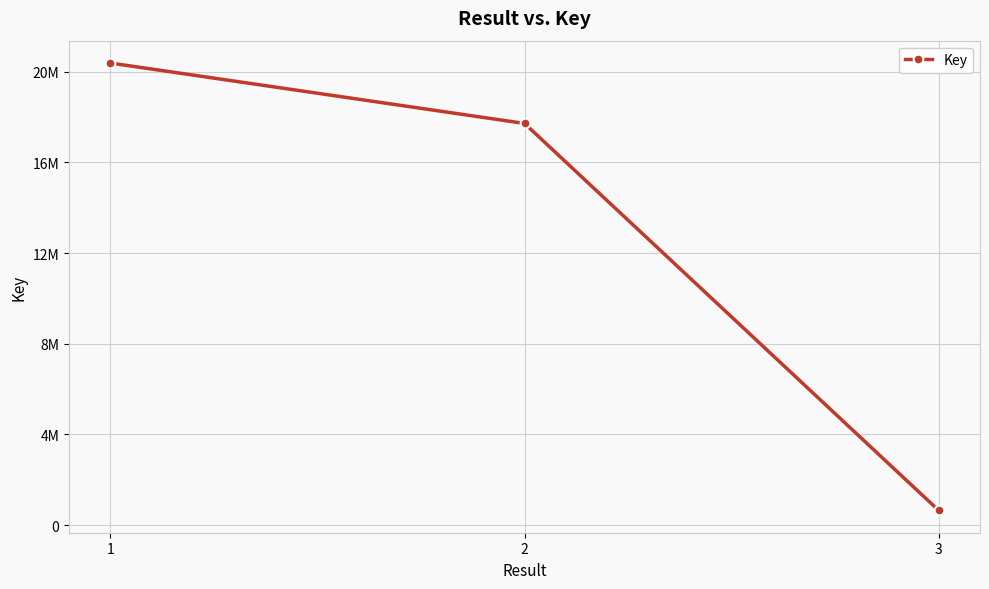

At which label is the value closest to 10514646?

2